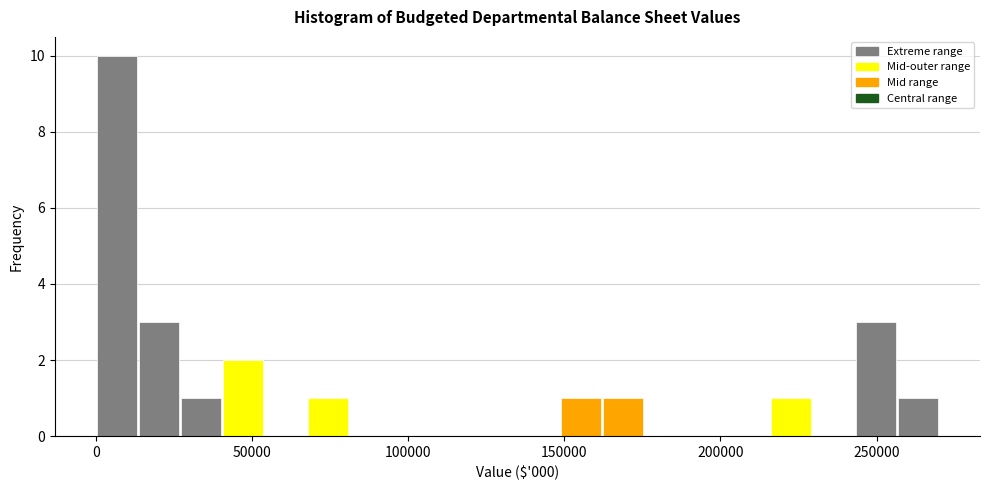

Read against the x-axis, roughly where is the centre of the tallest bar?

5000